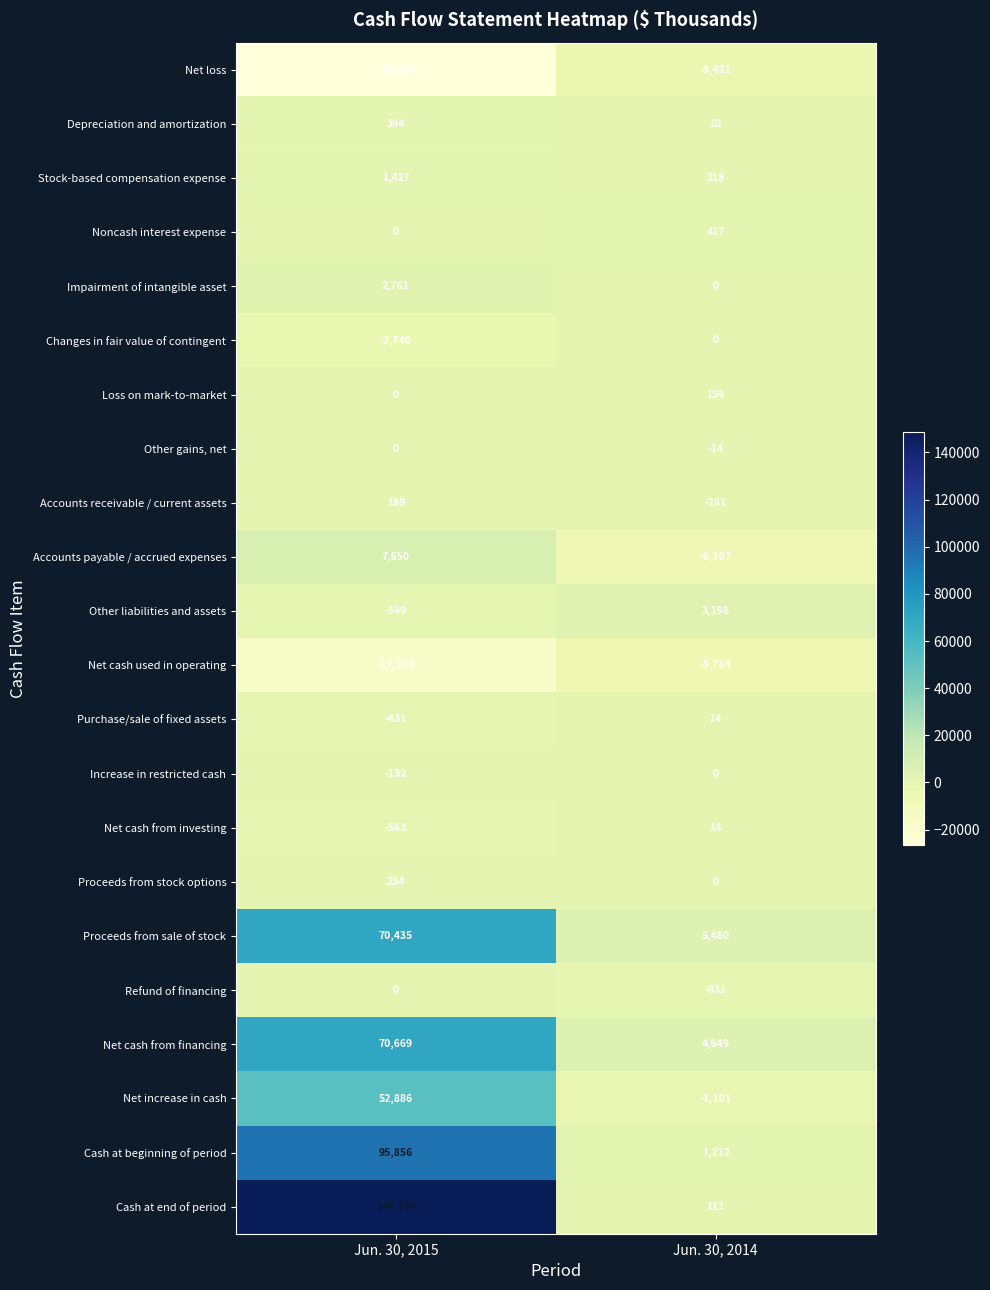

Which series has the largest total across all categories?

Cash at end of period